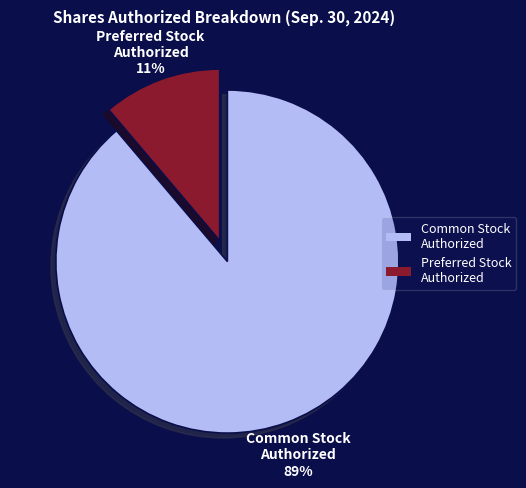

To the nearest percent, what is the difference between the largest and smallest slice percentages?

78%